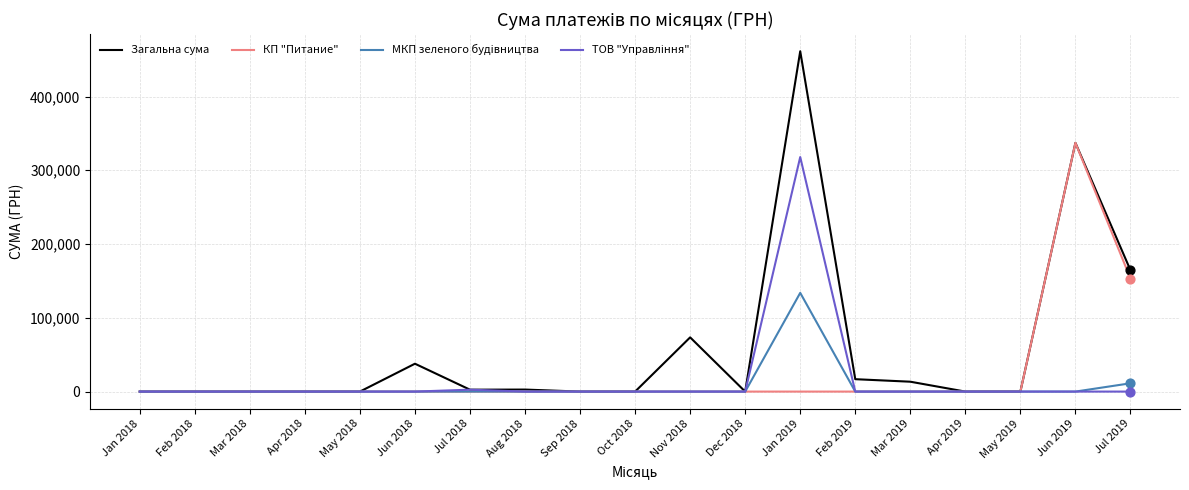

At which category is the sum across all series the highest?

Jan 2019